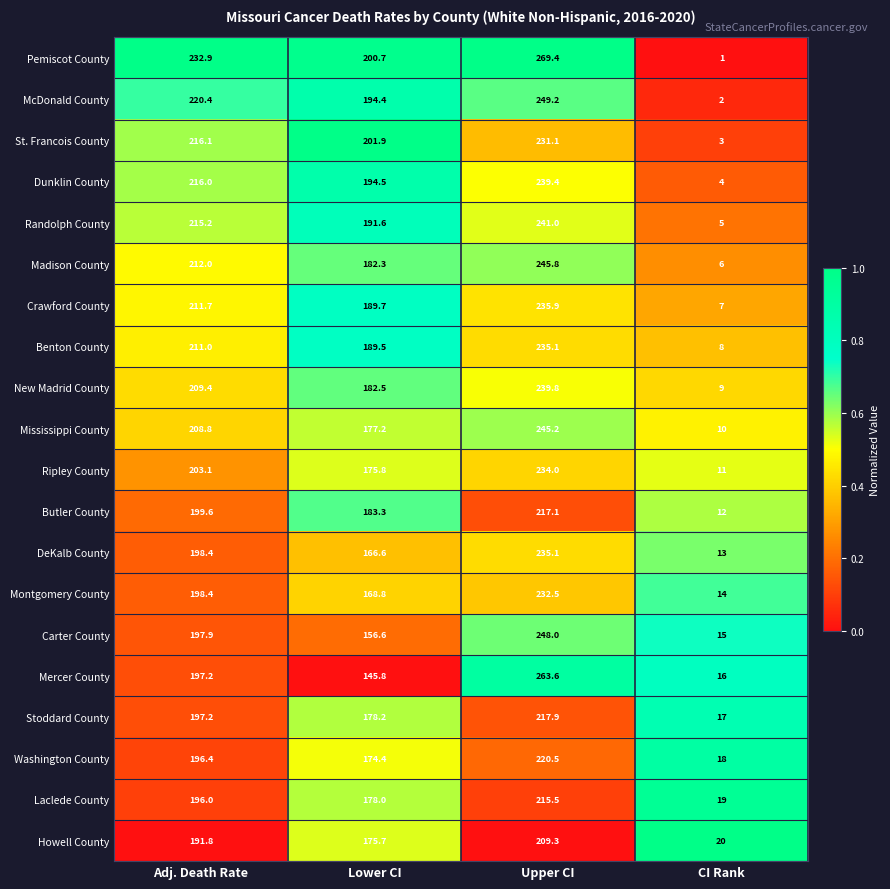

The Laclede County series shows 178.0 at Lower CI. True or false?

True